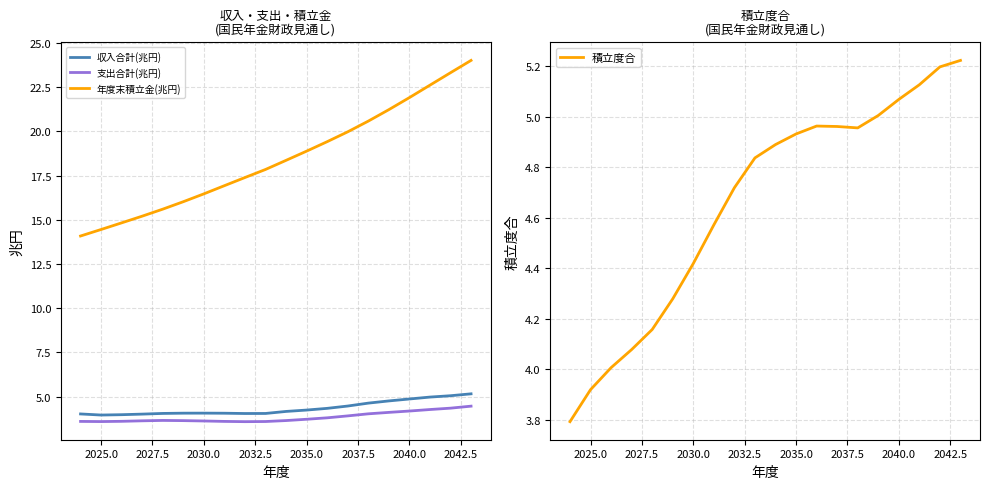

What is the minimum value for 積立度合?

3.8